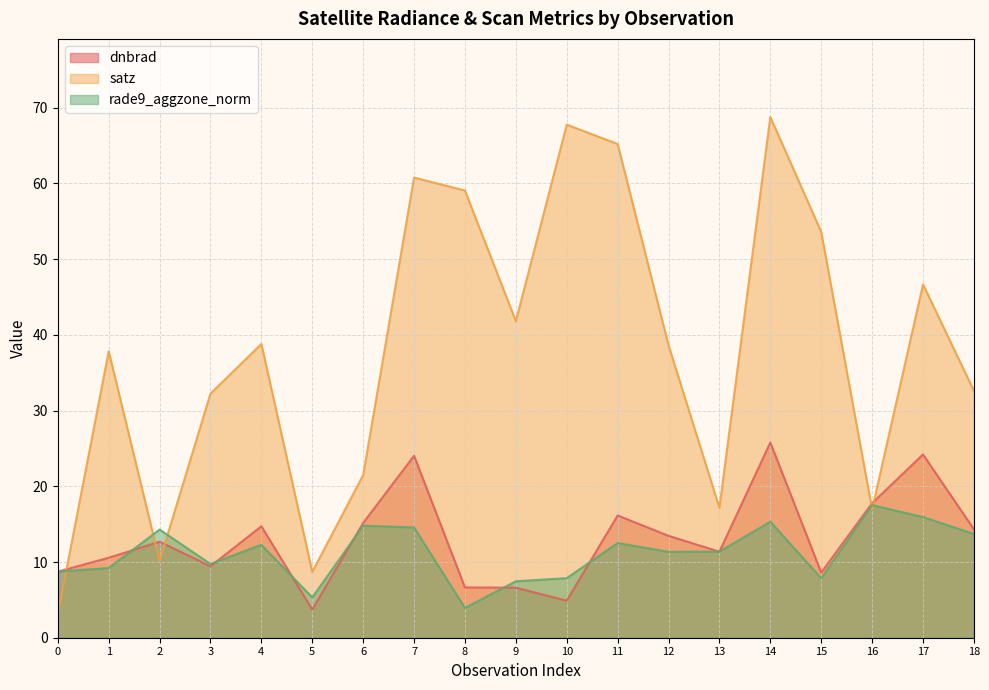

What is the difference between the satz values at 1 and 0?

34.8